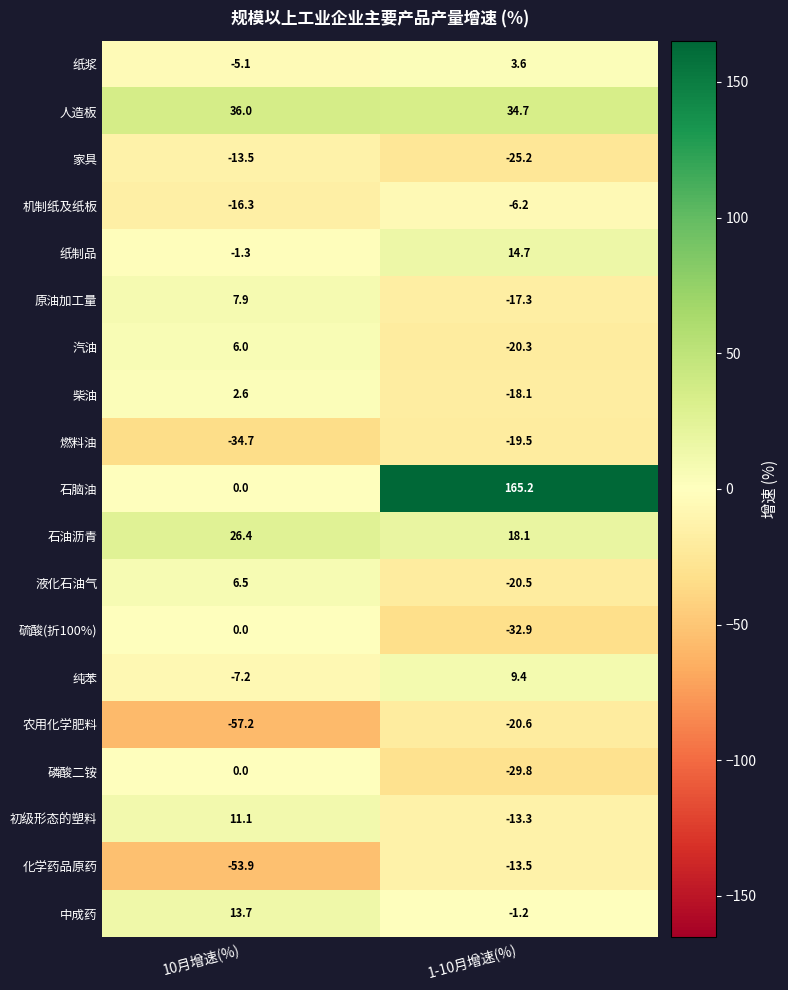

Which series has the largest range (max minus min)?

石脑油